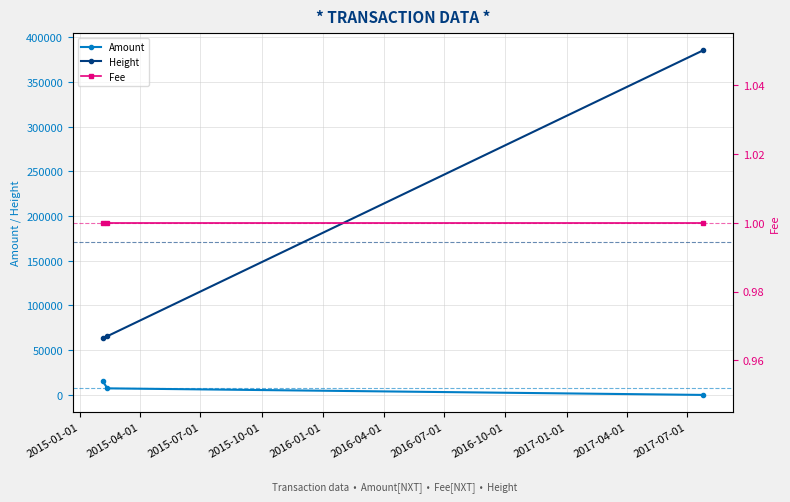

What is the maximum value for Amount?

15487